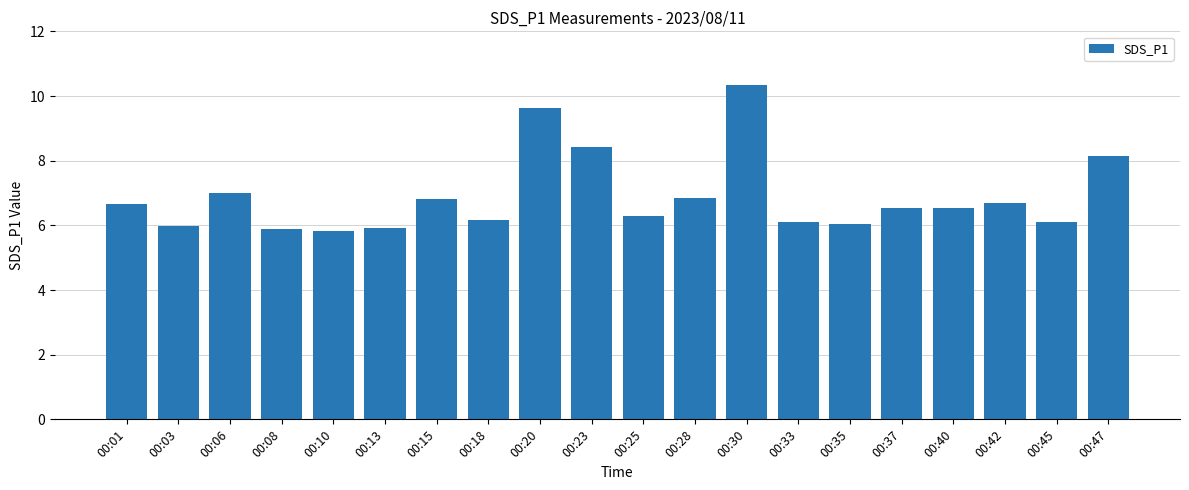

Which has a higher value, 00:08 or 00:45?

00:45